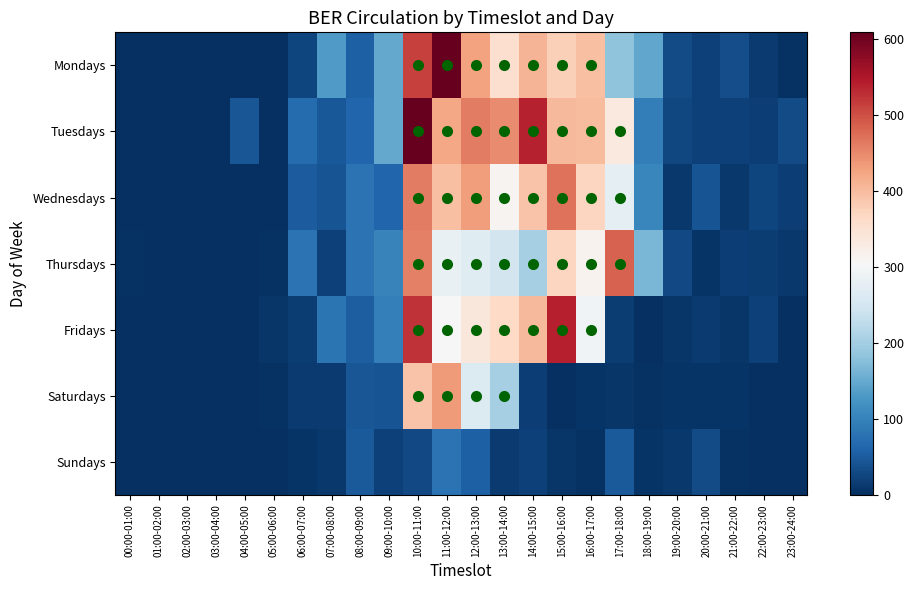

Rank the series at 07:00-08:00 from lowest to highest value.

Sundays, Saturdays, Thursdays, Wednesdays, Tuesdays, Fridays, Mondays